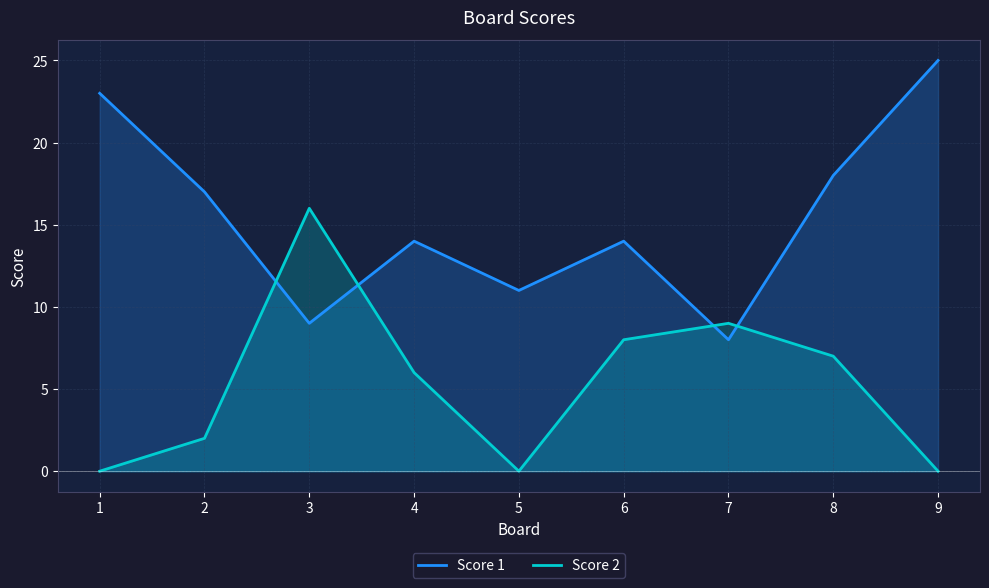

What is the sum of the Score 1 values at 2 and 5?

28